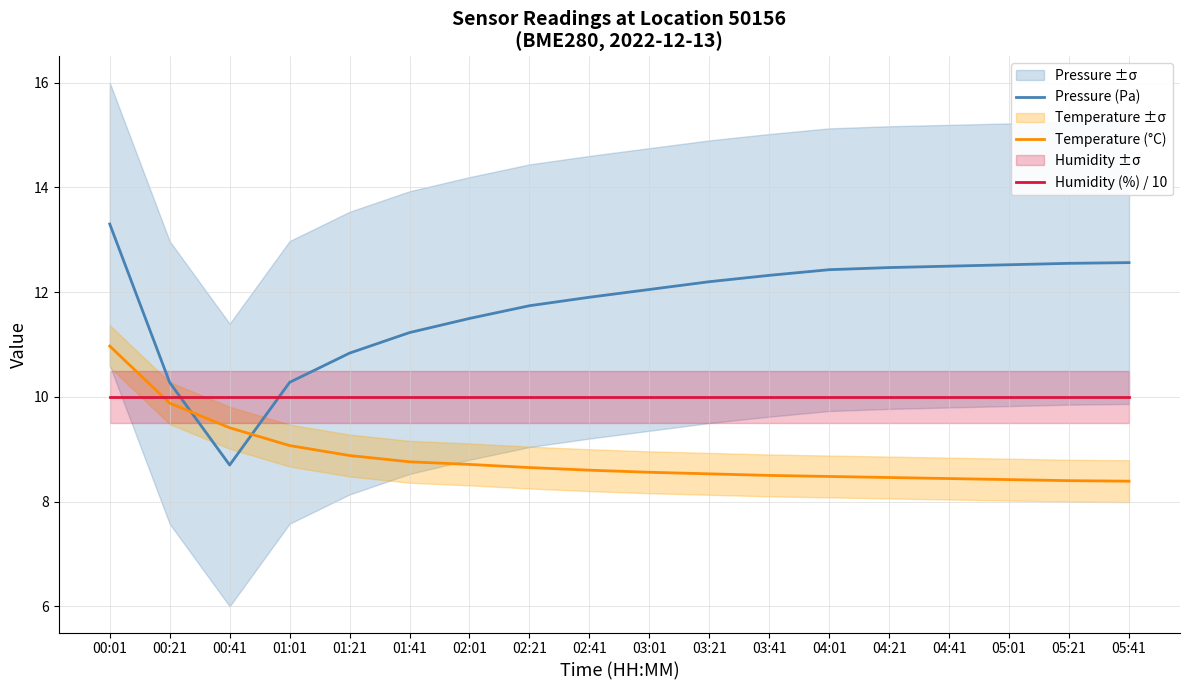

What are all the series names shown in the legend?

Pressure (Pa), Temperature (°C), Humidity (%) / 10